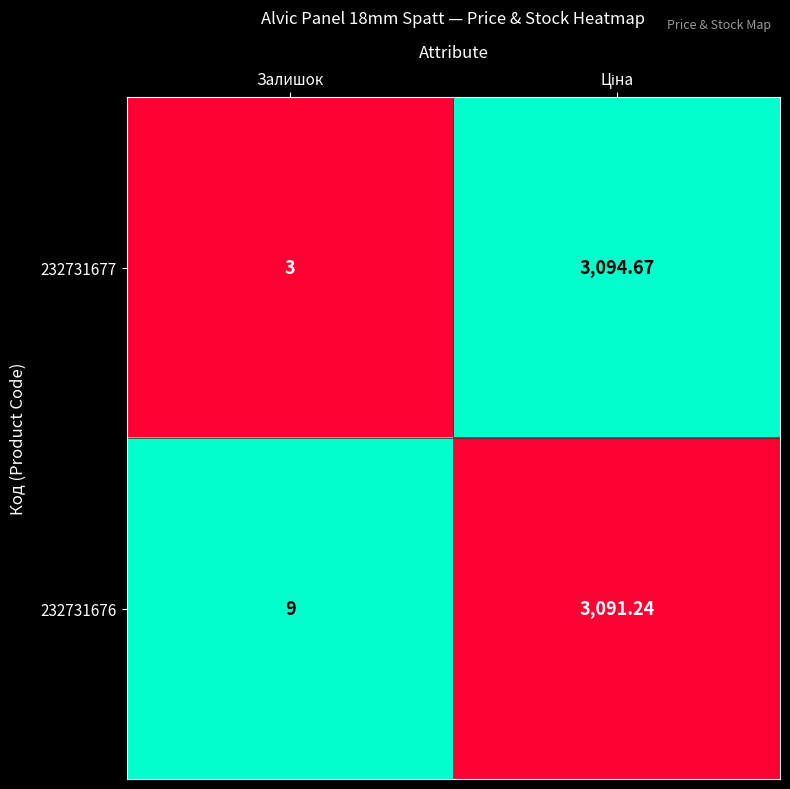

At which label is 232731676 closest to 1550?

Залишок